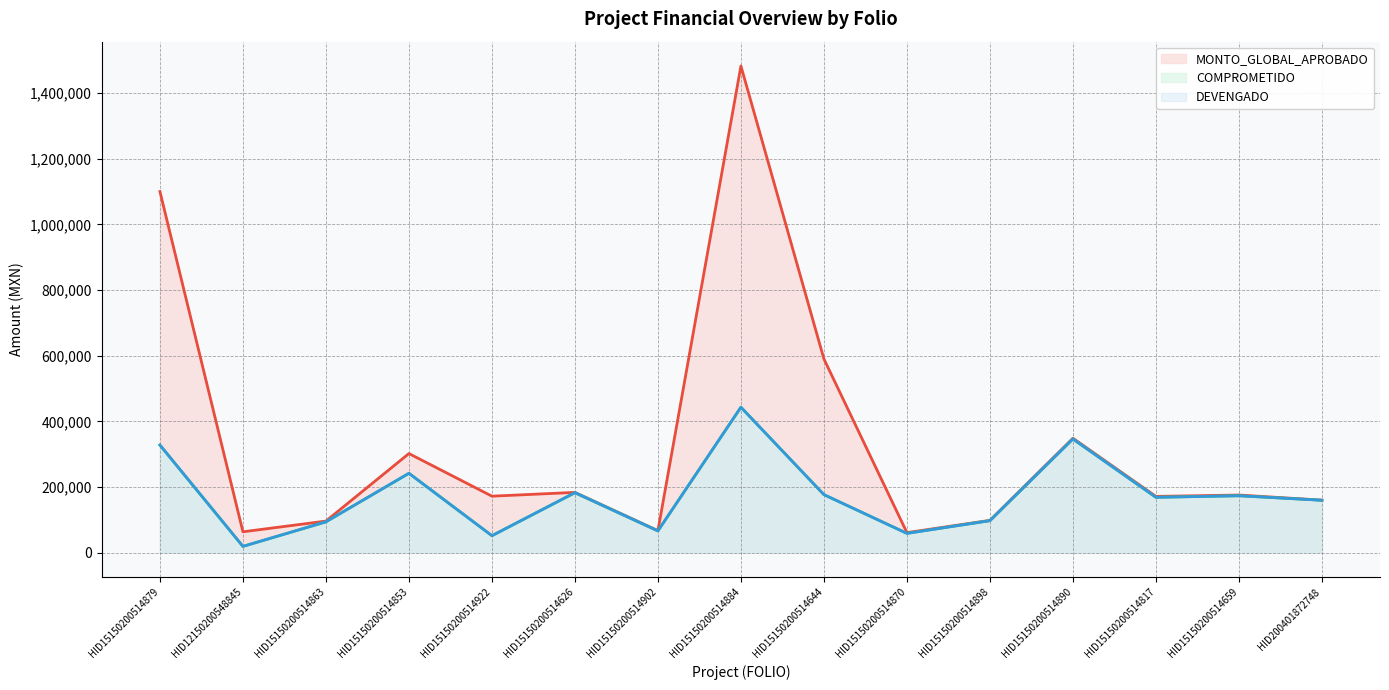

What is the label of the 6th point from the right?

HID15150200514870